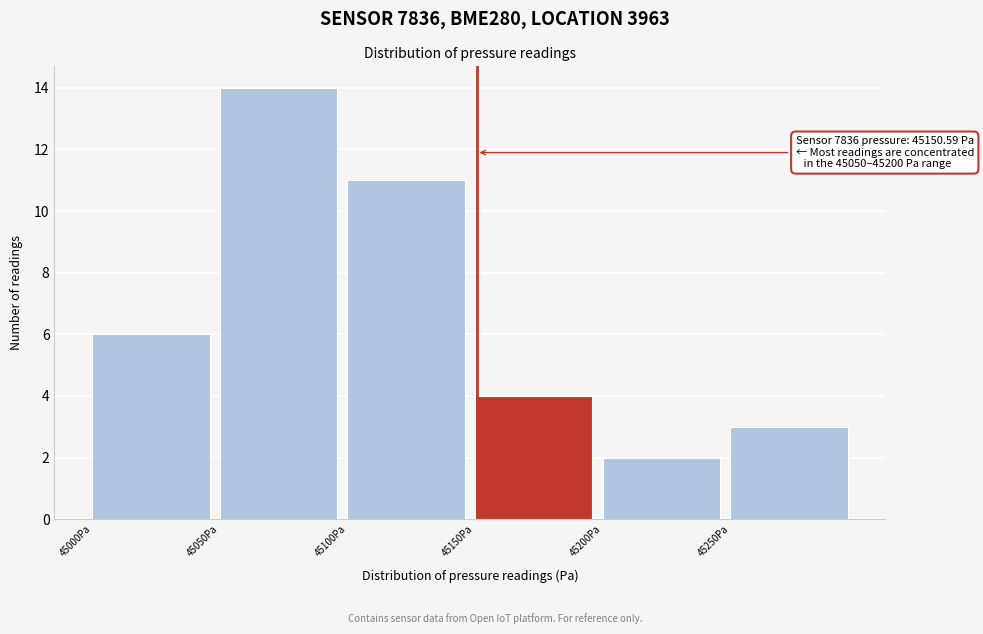

Which range on the x-axis has the tallest bar?

45050 to 45100